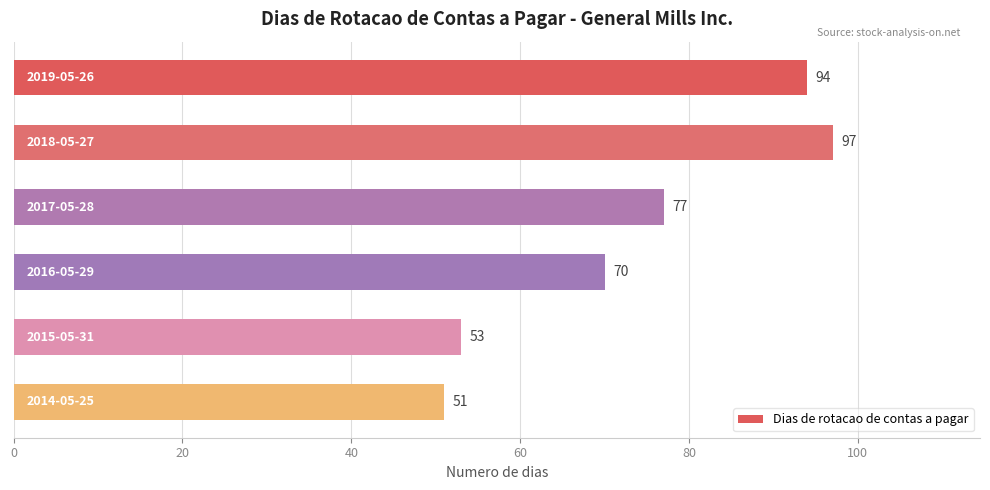

How many data points are less than 77?

3